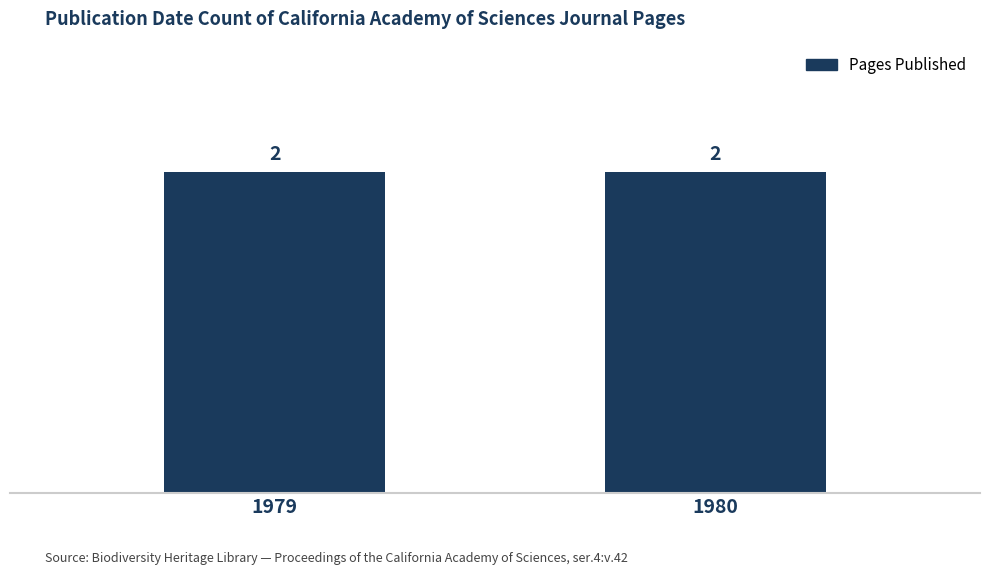

Is it true that the value at Page 290 (1980) is 1006?

False